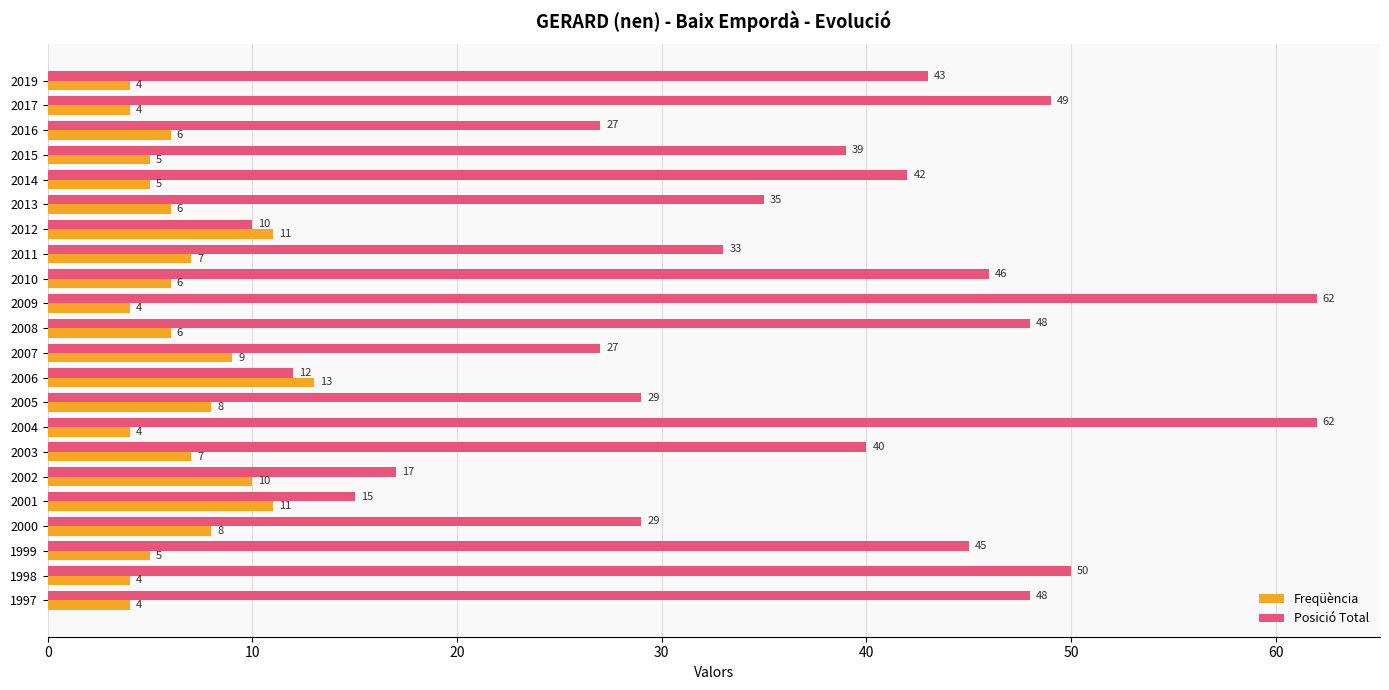

Where is Posició Total nearest to the value 36?

2013